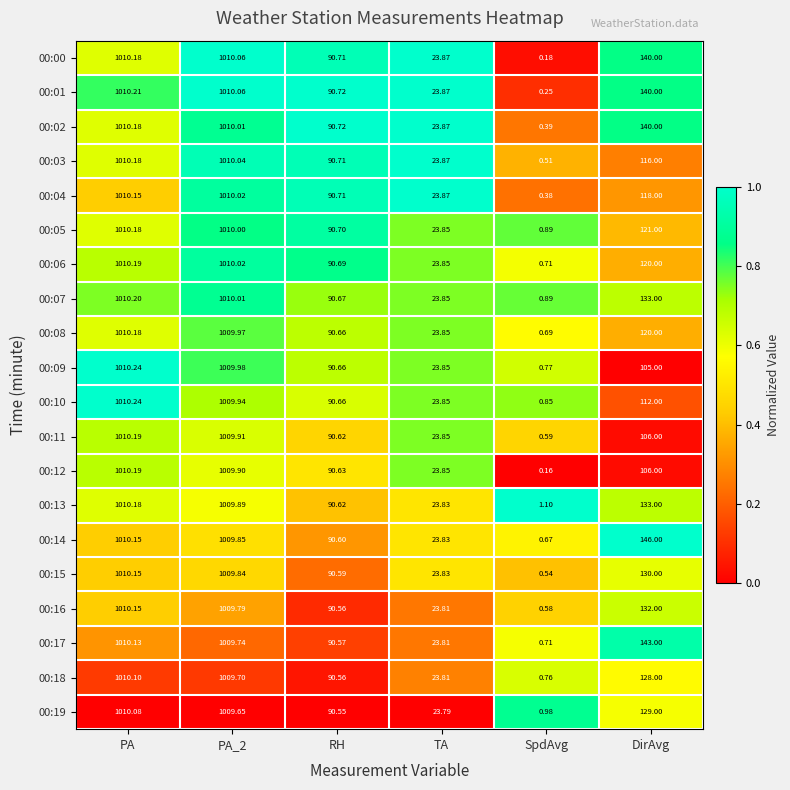

Which category has the lowest value in the 00:06 series?

SpdAvg